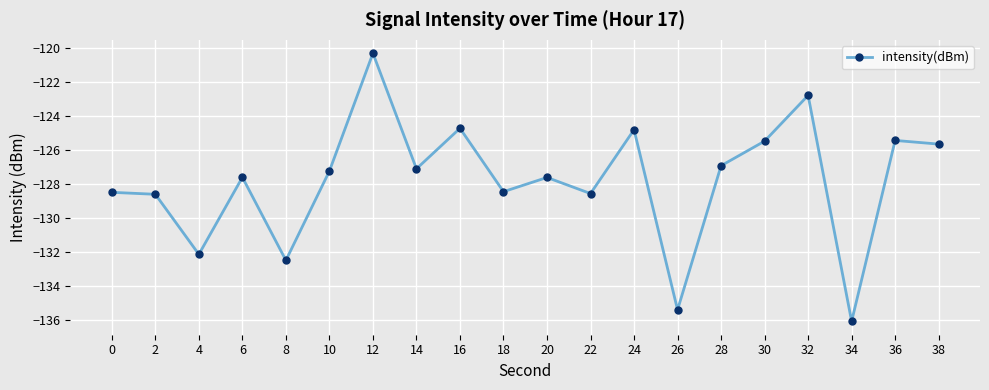

True or false: the data shows -26.1 at 0.

False